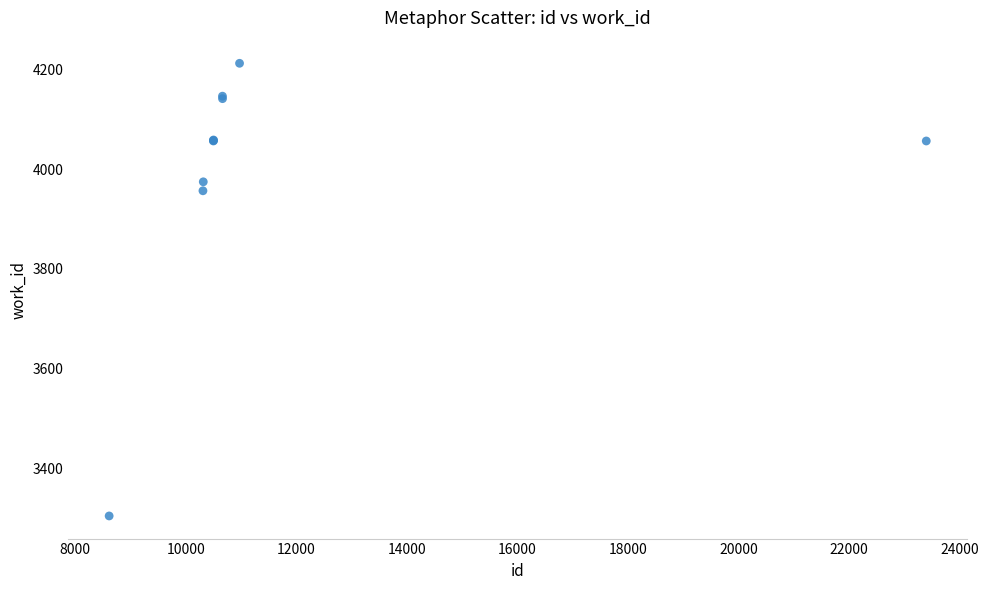

What Y value in the scatter plot is closest to 3758?

3957